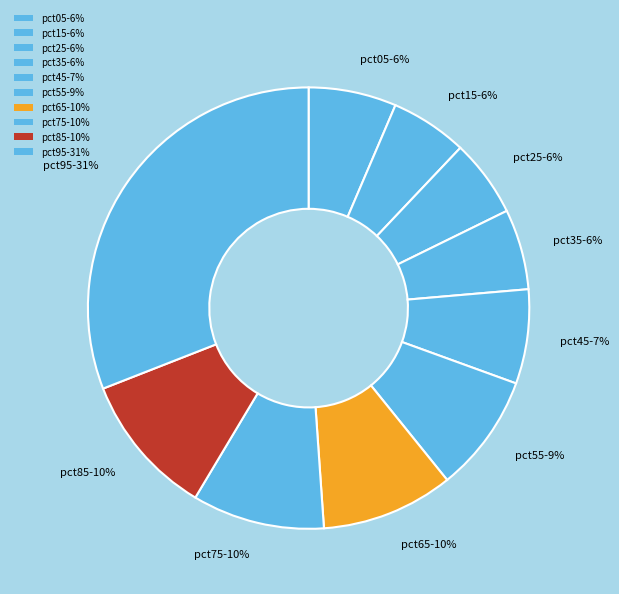

How many slices are in this pie chart?

10